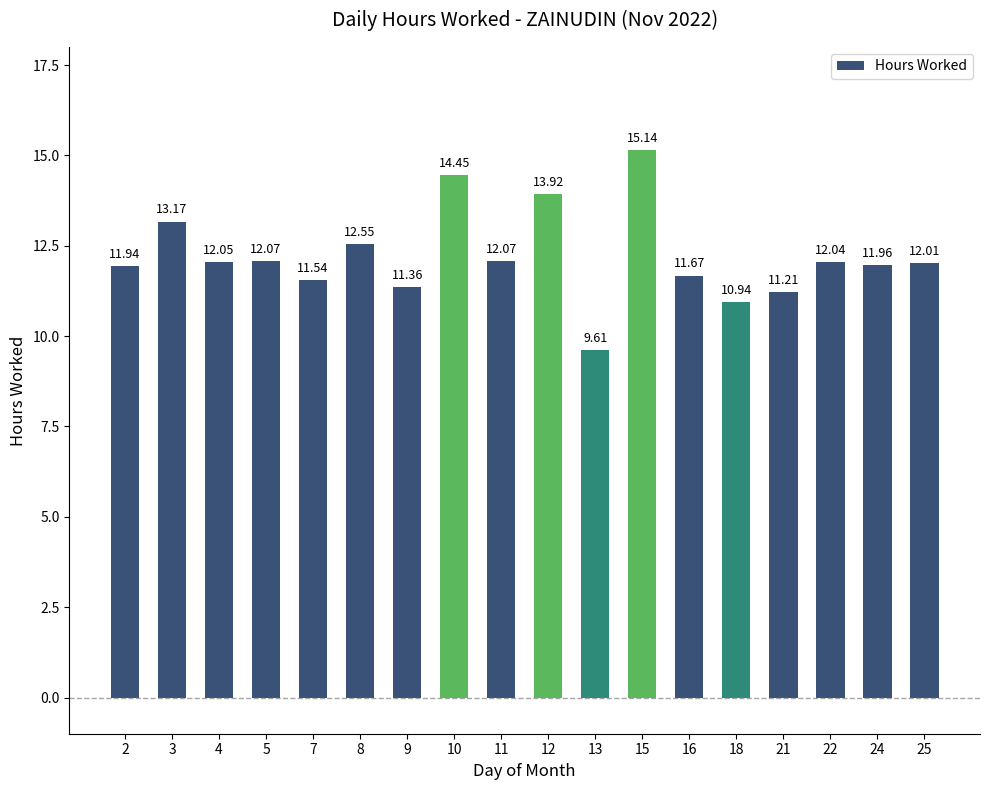

What is the difference between the maximum and minimum values?

5.5